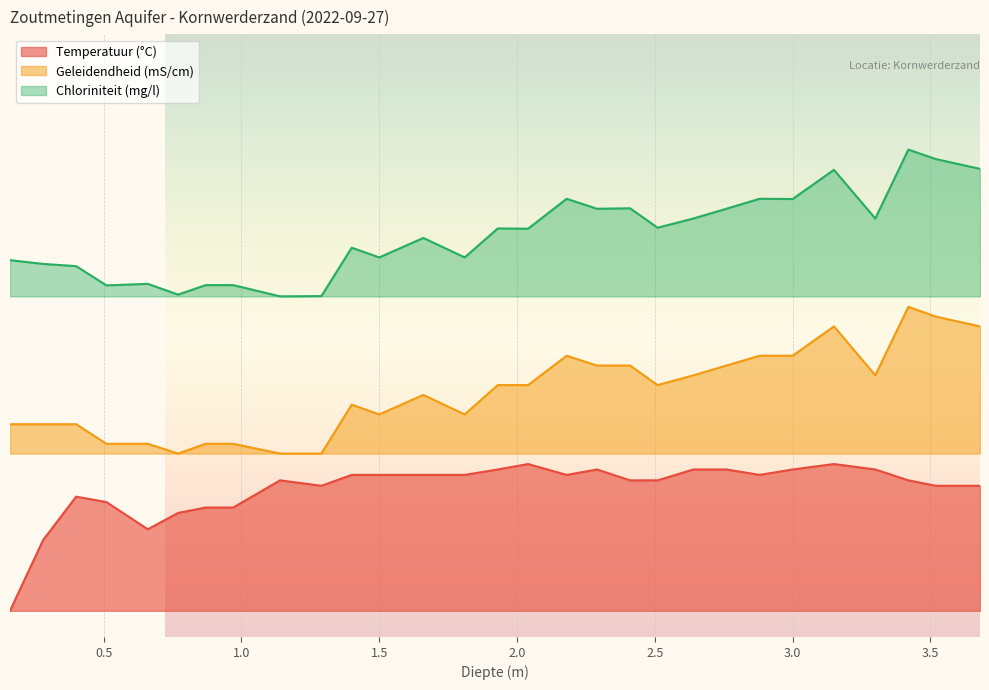

Reading left to right, what are all the values shown in this chart?

Temperatuur (°C): 0.0	0.1	0.2	0.2	0.2	0.2	0.2	0.2	0.2	0.2	0.3	0.3	0.3	0.3	0.3	0.3	0.3	0.3	0.2	0.2	0.3	0.3	0.3	0.3	0.3	0.3	0.2	0.2	0.2
Geleidendheid (mS/cm): 0.4	0.4	0.4	0.3	0.3	0.3	0.3	0.3	0.3	0.3	0.4	0.4	0.4	0.4	0.4	0.4	0.5	0.5	0.5	0.4	0.4	0.5	0.5	0.5	0.5	0.4	0.6	0.6	0.5
Chloriniteit (mg/l): 0.7	0.7	0.7	0.6	0.6	0.6	0.6	0.6	0.6	0.6	0.7	0.7	0.7	0.7	0.7	0.7	0.8	0.8	0.8	0.7	0.7	0.8	0.8	0.8	0.8	0.7	0.9	0.9	0.8